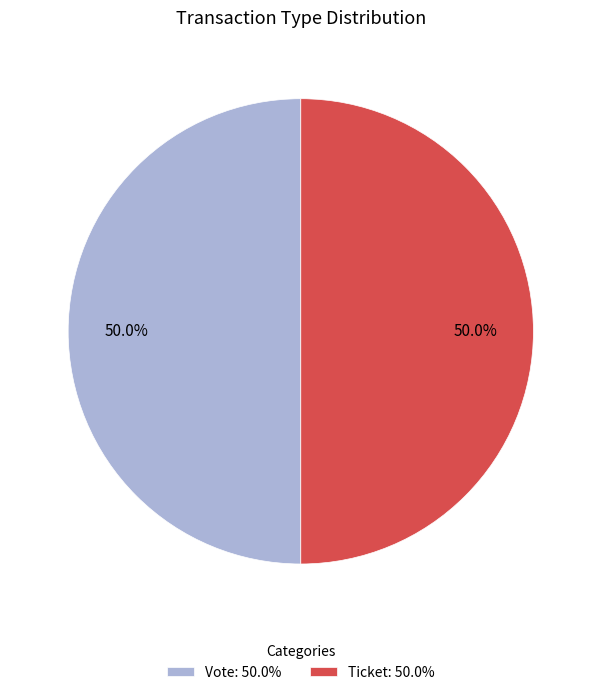

Count the number of slices in the pie.

2